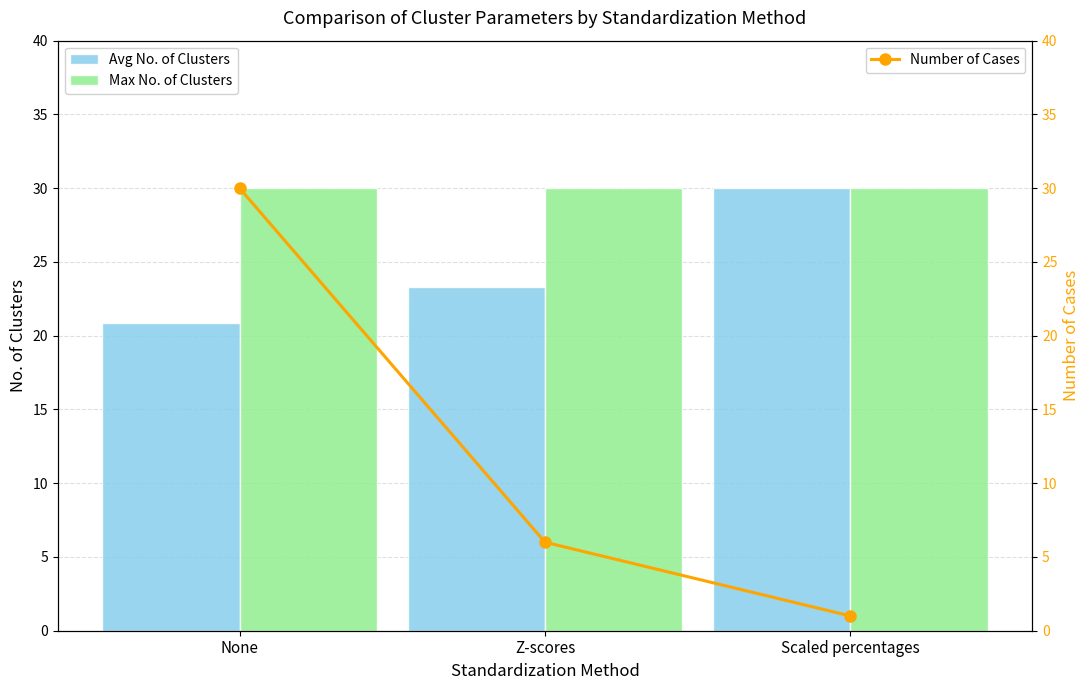

Reading left to right, what are all the values shown in this chart?

Avg No. of Clusters: None=20.8	Z-scores=23.3	Scaled percentages=30.0
Max No. of Clusters: None=30.0	Z-scores=30.0	Scaled percentages=30.0
Number of Cases: None=30.0	Z-scores=6.0	Scaled percentages=1.0